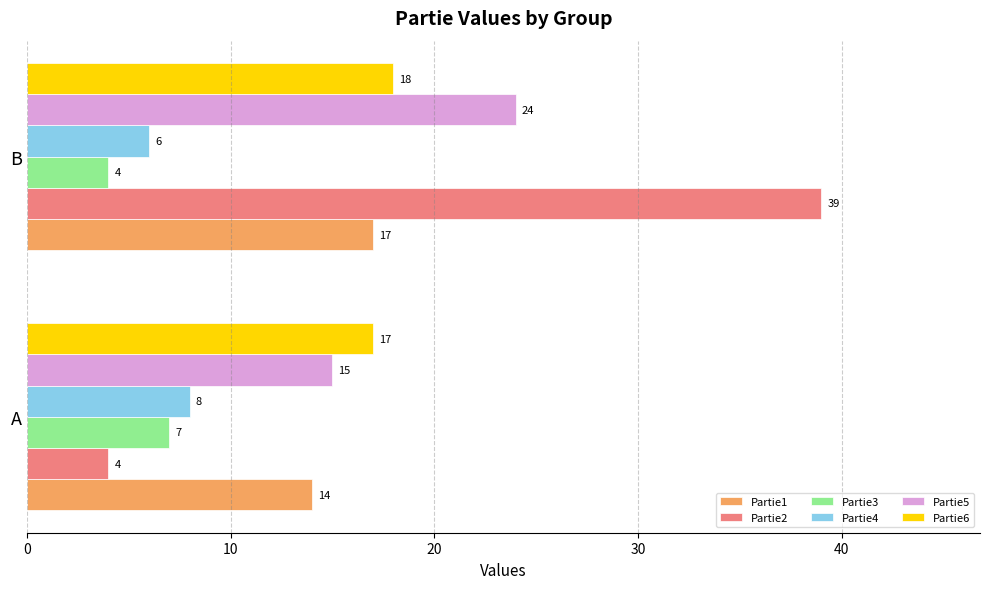

What are all the series names shown in the legend?

Partie1, Partie2, Partie3, Partie4, Partie5, Partie6